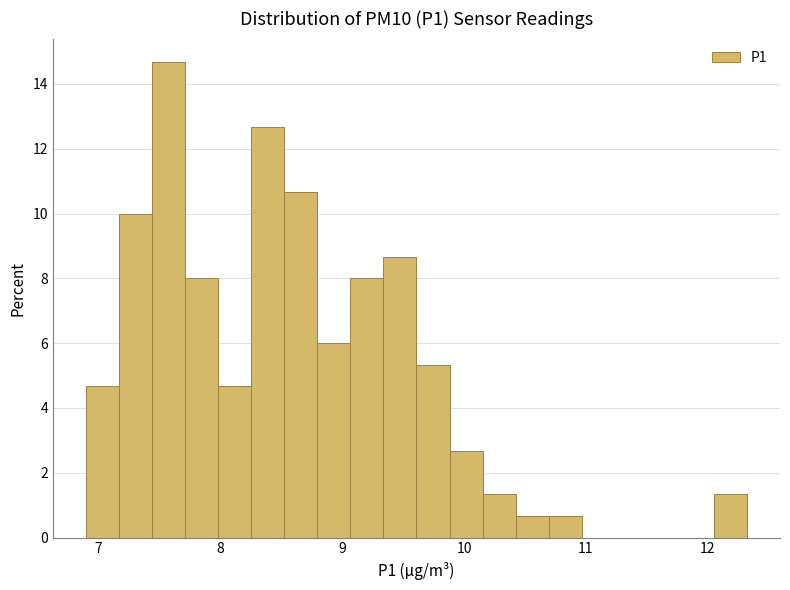

Around what value on the x-axis is the tallest bar? Give the approximate position of its centre, as read against the axis.

7.6